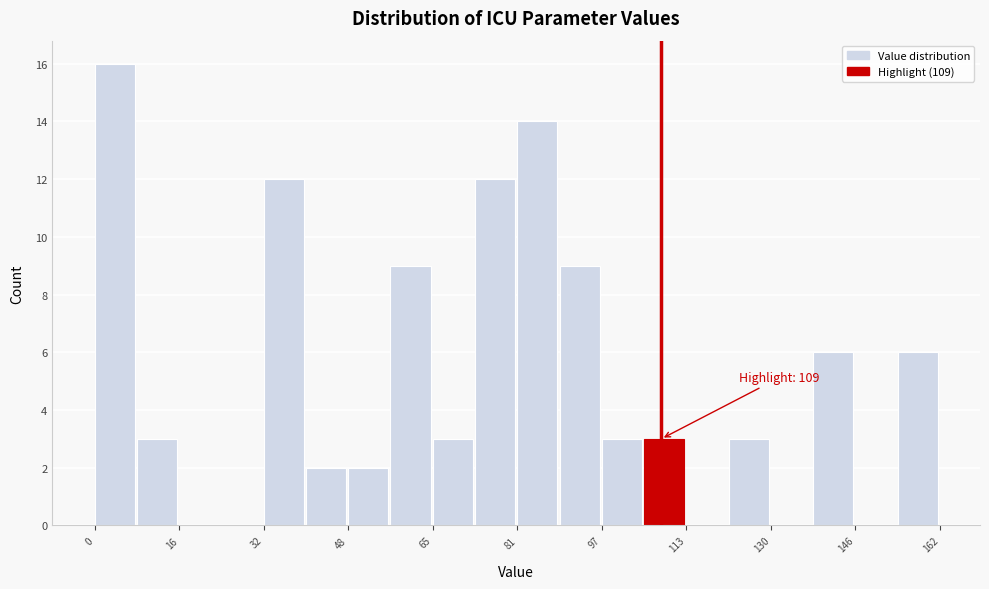

Over which range of the x-axis is the bar tallest?

0 to 8